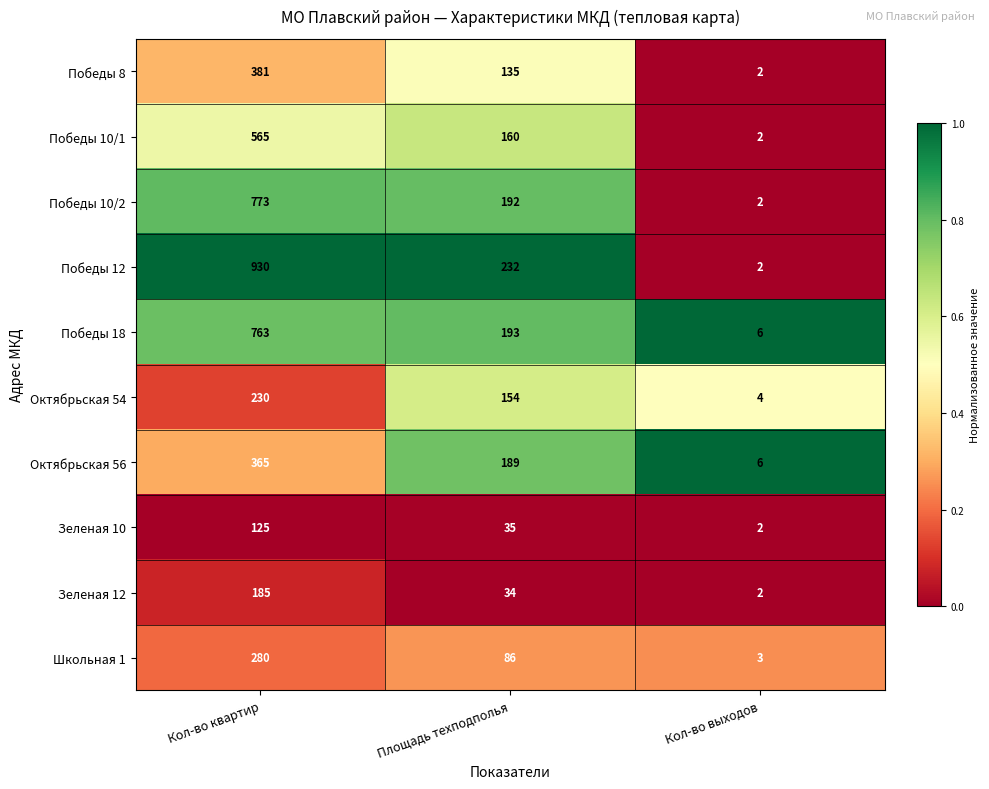

How many distinct data groups are displayed?

10